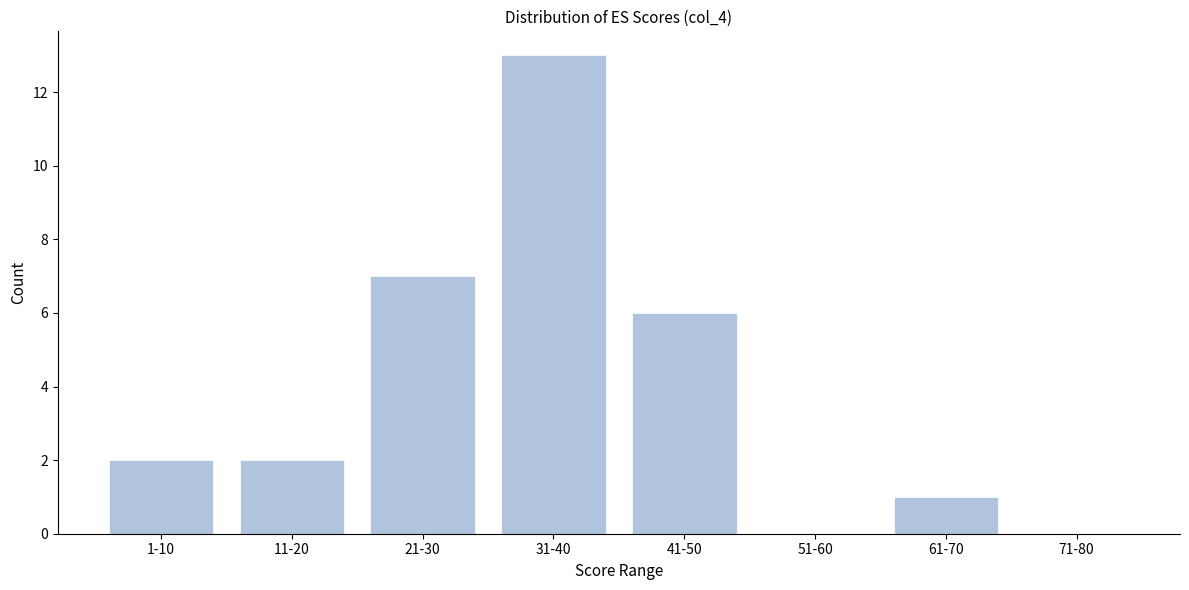

Reading left to right, list all the values displayed in this chart.

1-10=2	11-20=2	21-30=7	31-40=13	41-50=6	51-60=0	61-70=1	71-80=0